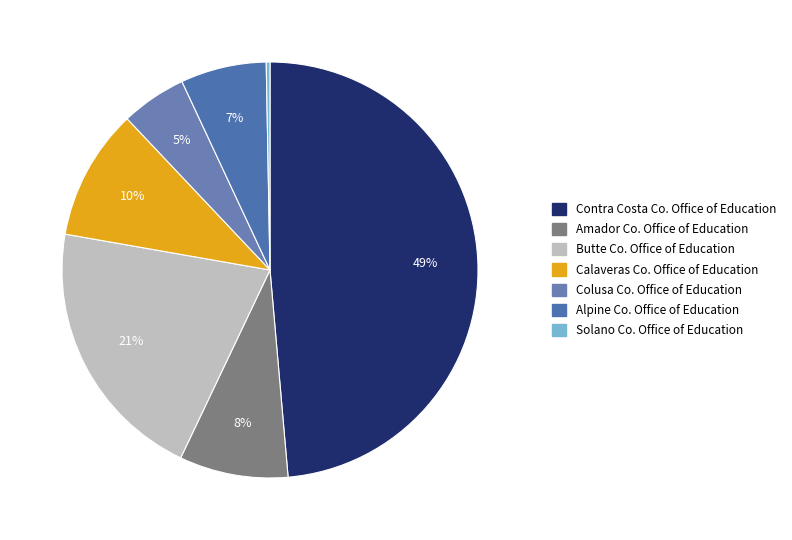

True or false: Contra Costa Co. Office of Education accounts for 59% of the total.

False